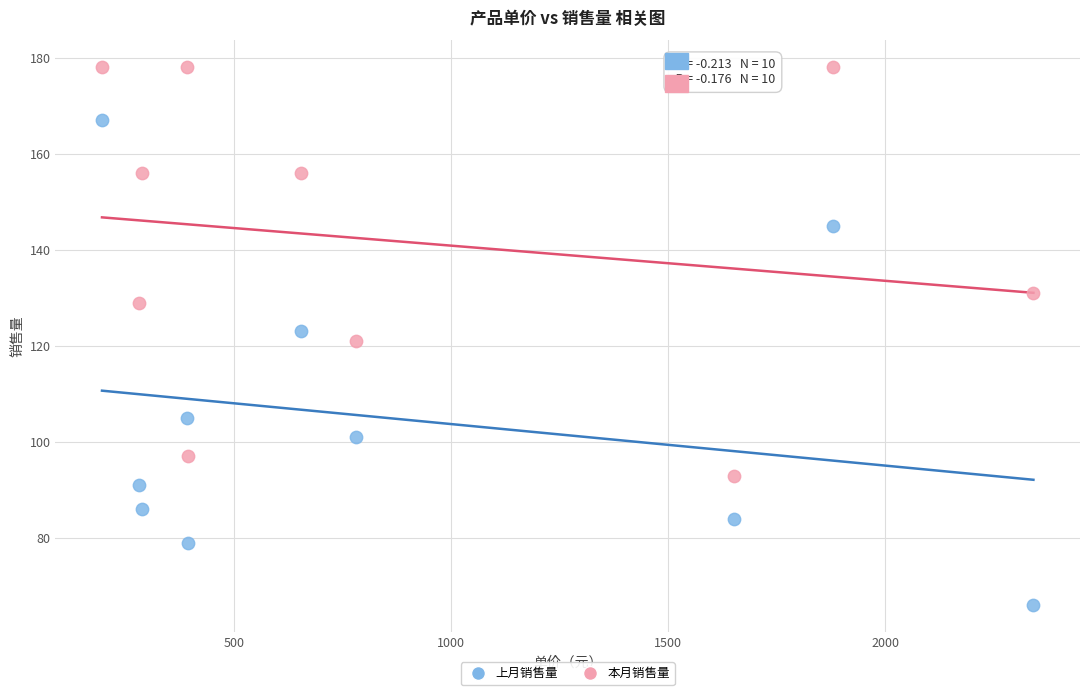

Which series has the largest Y range (max minus min)?

上月销售量